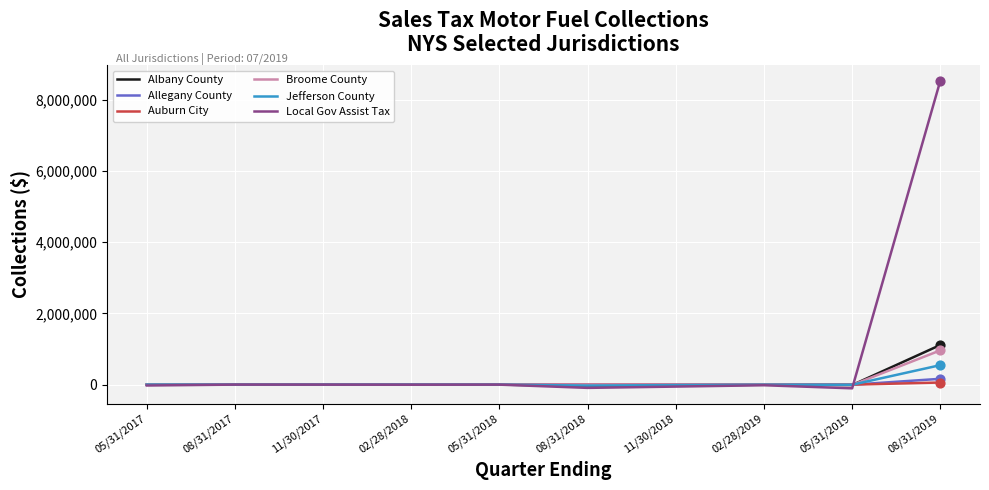

What is the total value across all series at 11/30/2017?

-2115.3